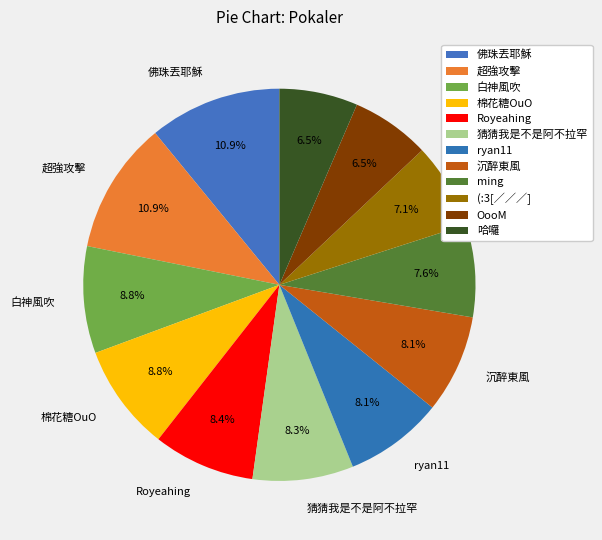

To the nearest percent, what is the difference between the 哈囉 and ryan11 slice percentages?

2%